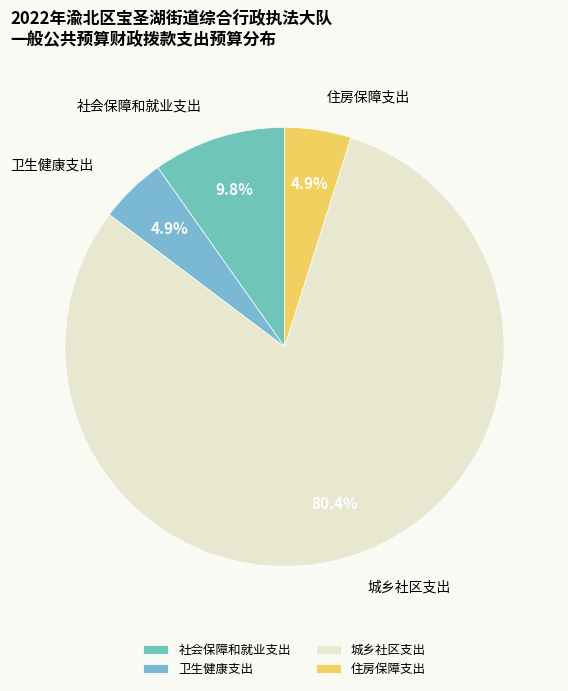

To the nearest percent, what is the combined percentage of 住房保障支出 and 卫生健康支出?

10%